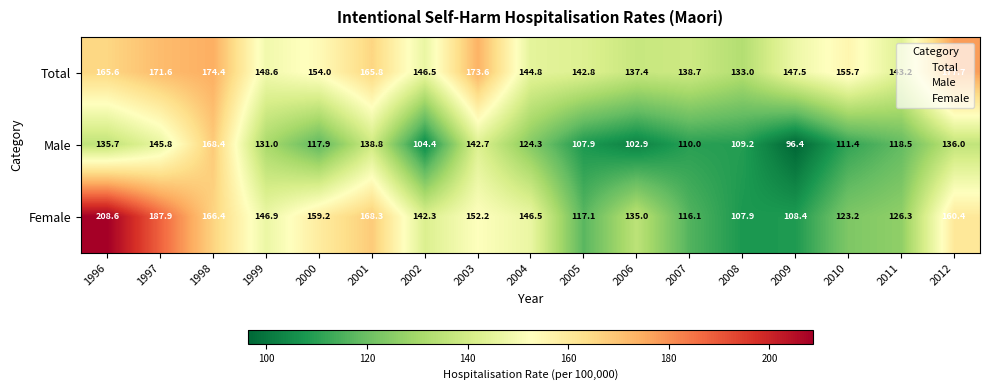

What is the approximate value of Female at 1999?

146.9